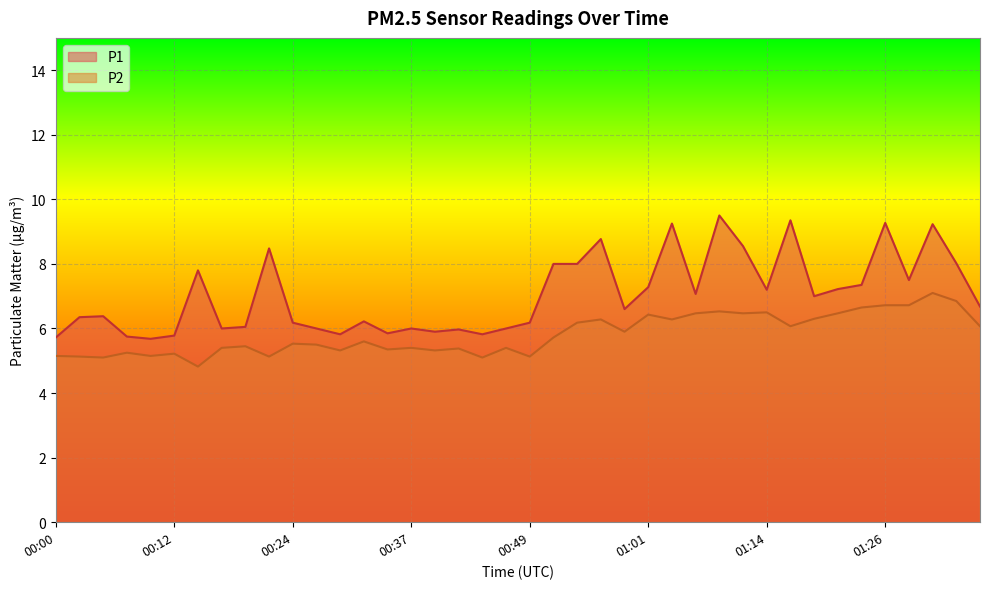

What value does the P1 series have at 01:09?

9.5